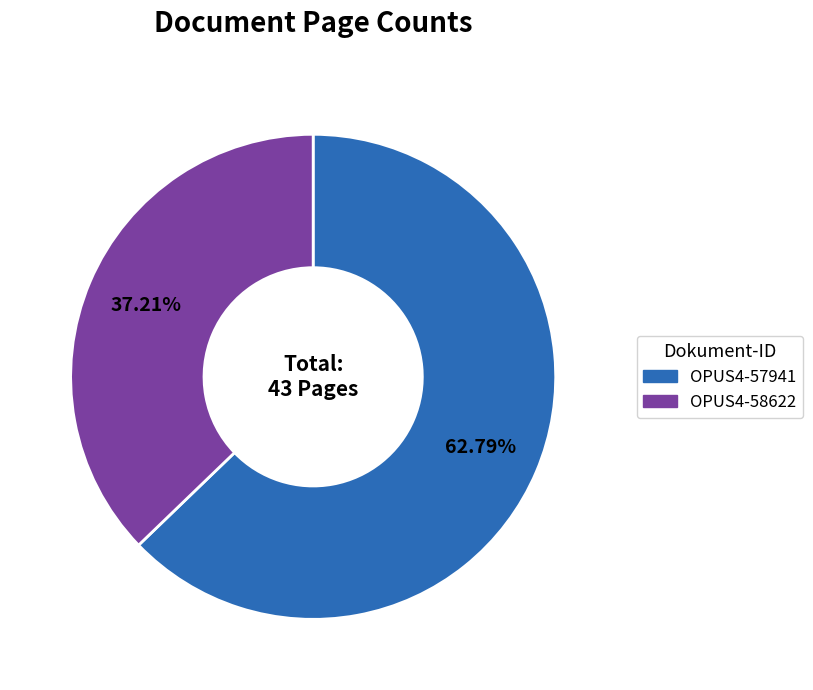

What is the ratio of the value at OPUS4-57941 to the value at OPUS4-58622?

1.7